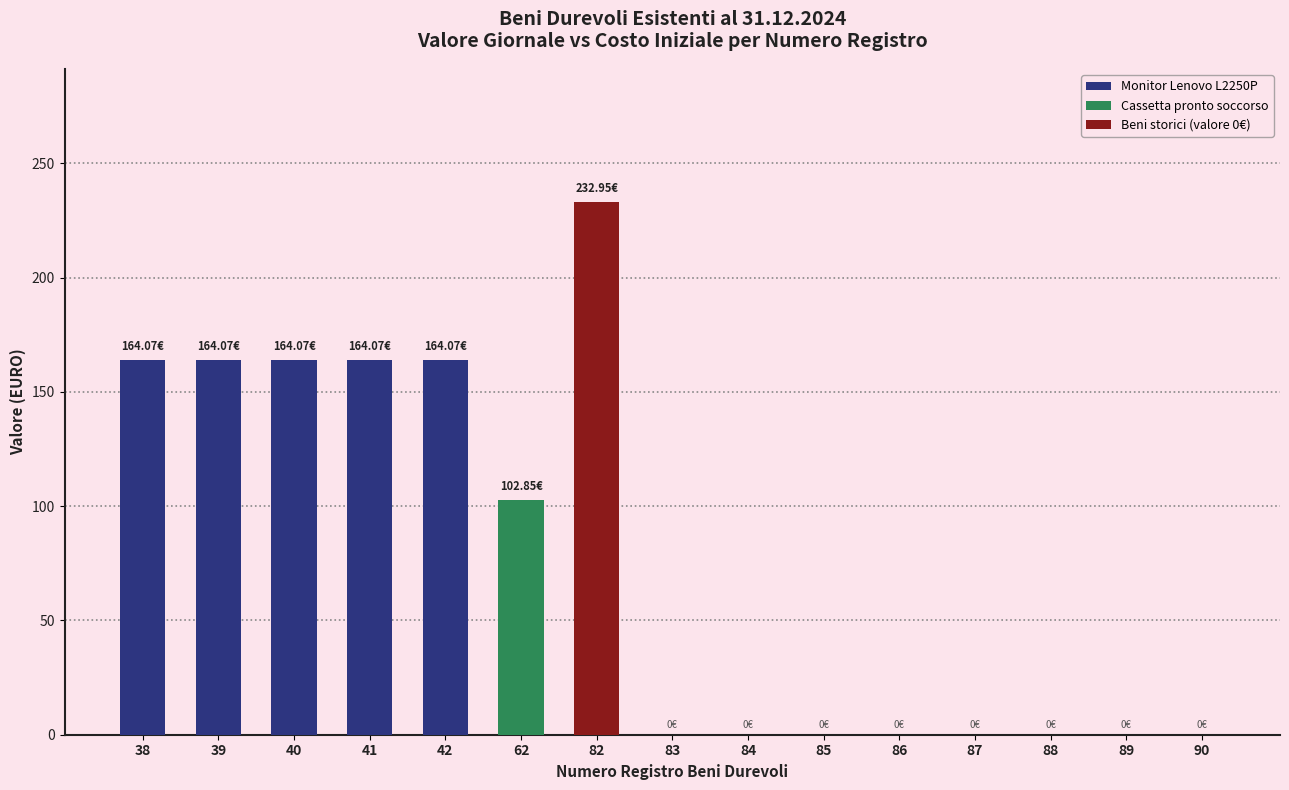

What is the sum of the values at 40 and 83?

164.1